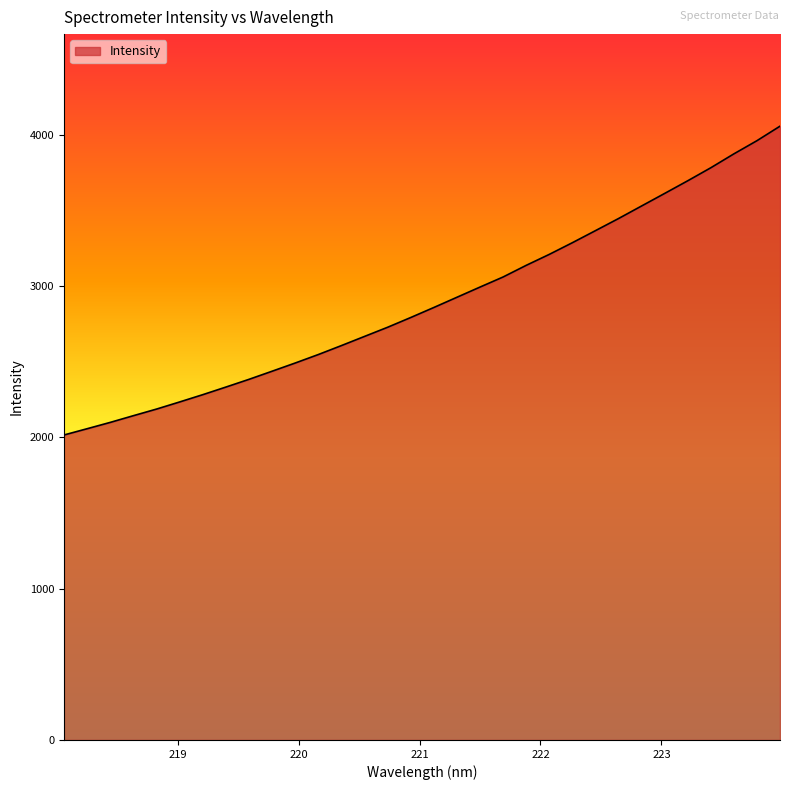

How many lines are shown in the chart?

1